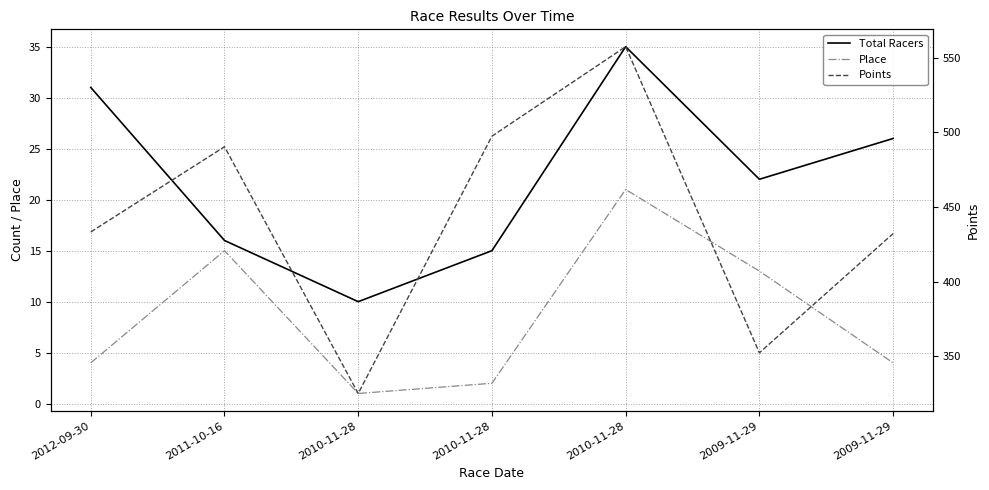

Is the value of Points at 2010-11-28 greater than the value of Total Racers at 2010-11-28?

Yes